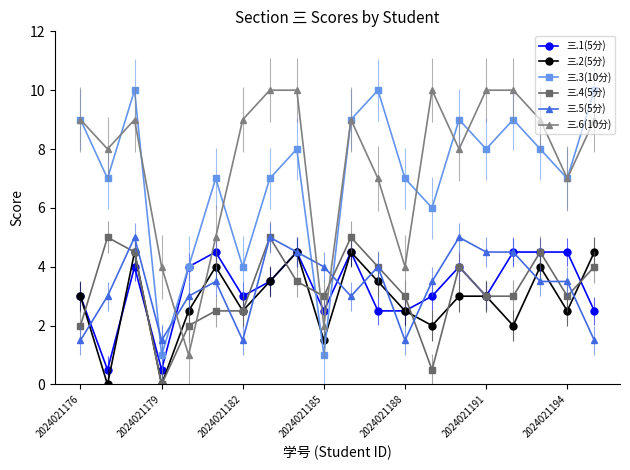

Does the chart display data point markers on the line(s)?

Yes